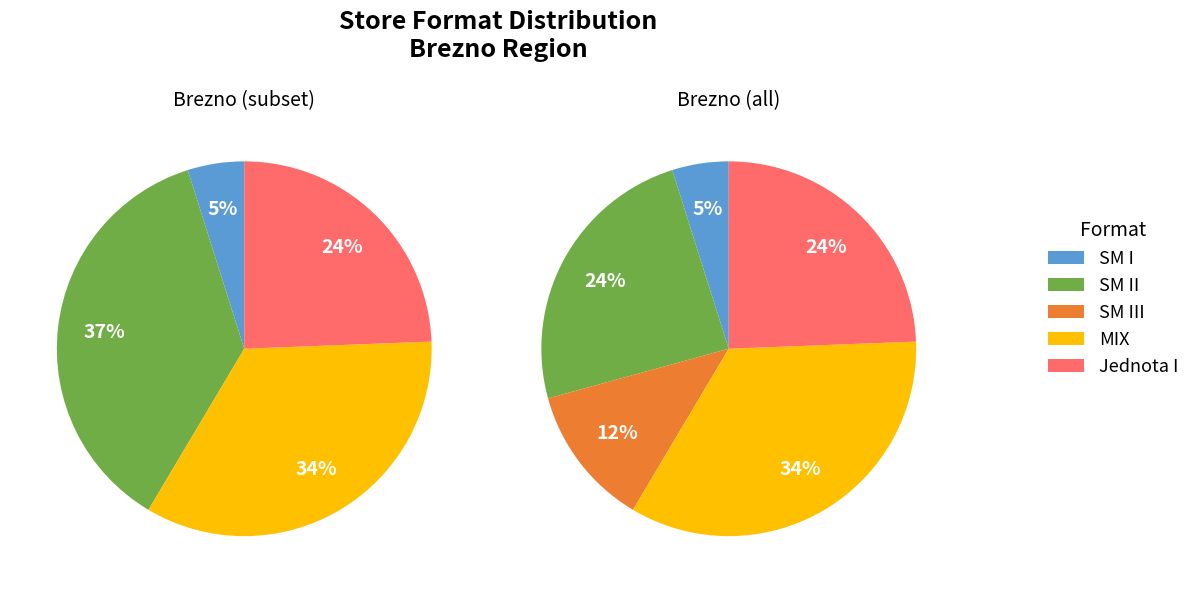

Which slice is the largest?

MIX